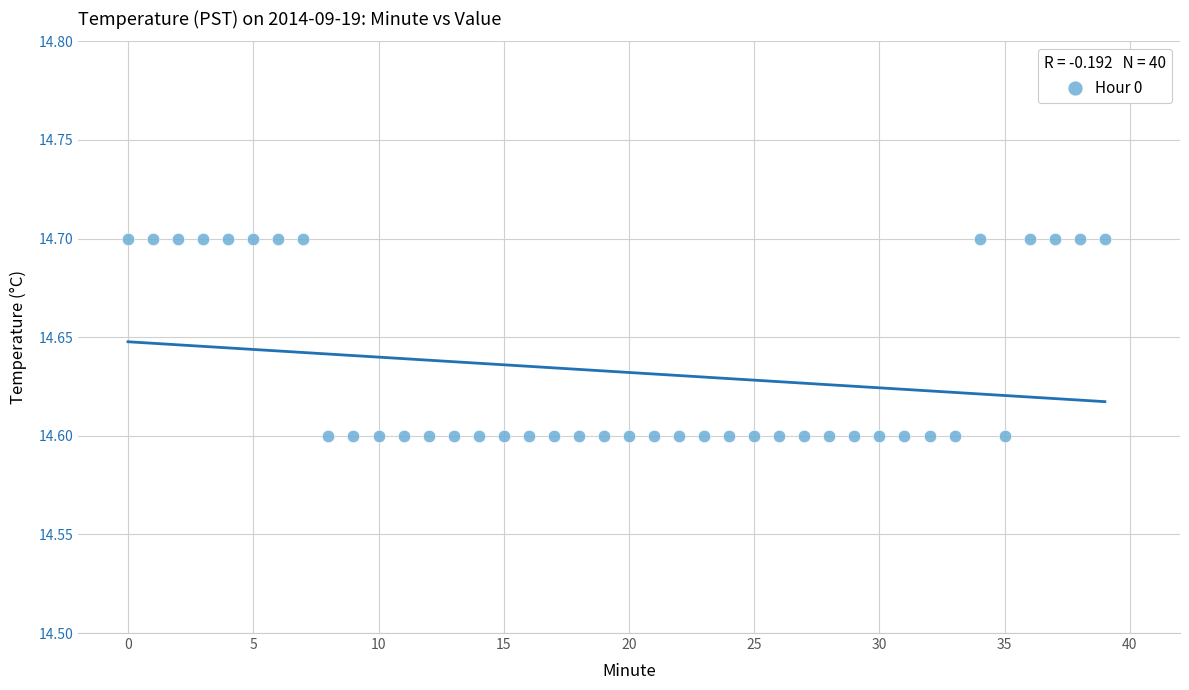

How many points are shown in the scatter plot?

40